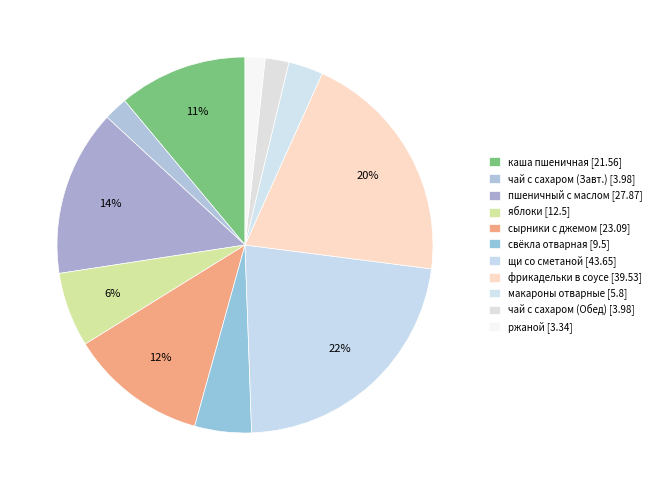

Count the number of slices in the pie.

11